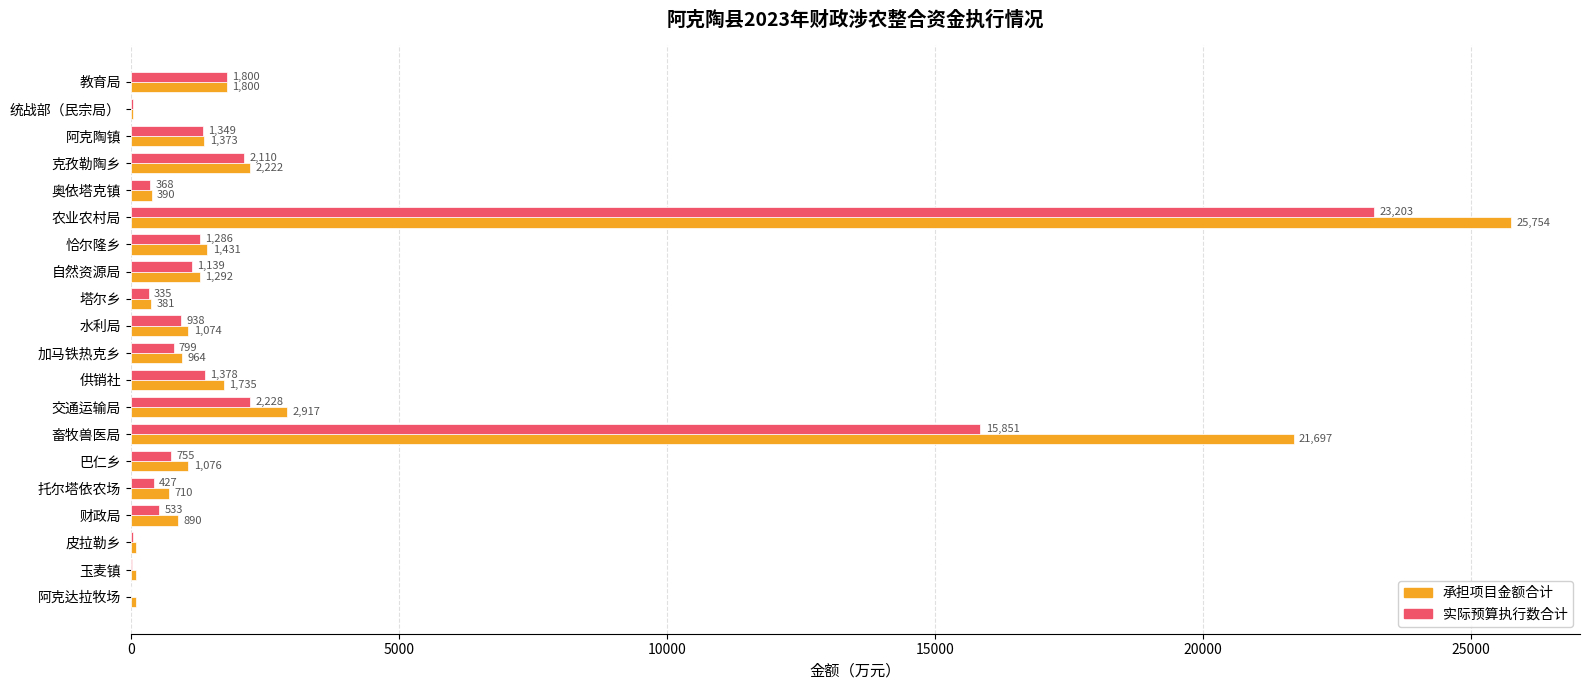

What is the highest value of the 承担项目金额合计 series?

25754.2